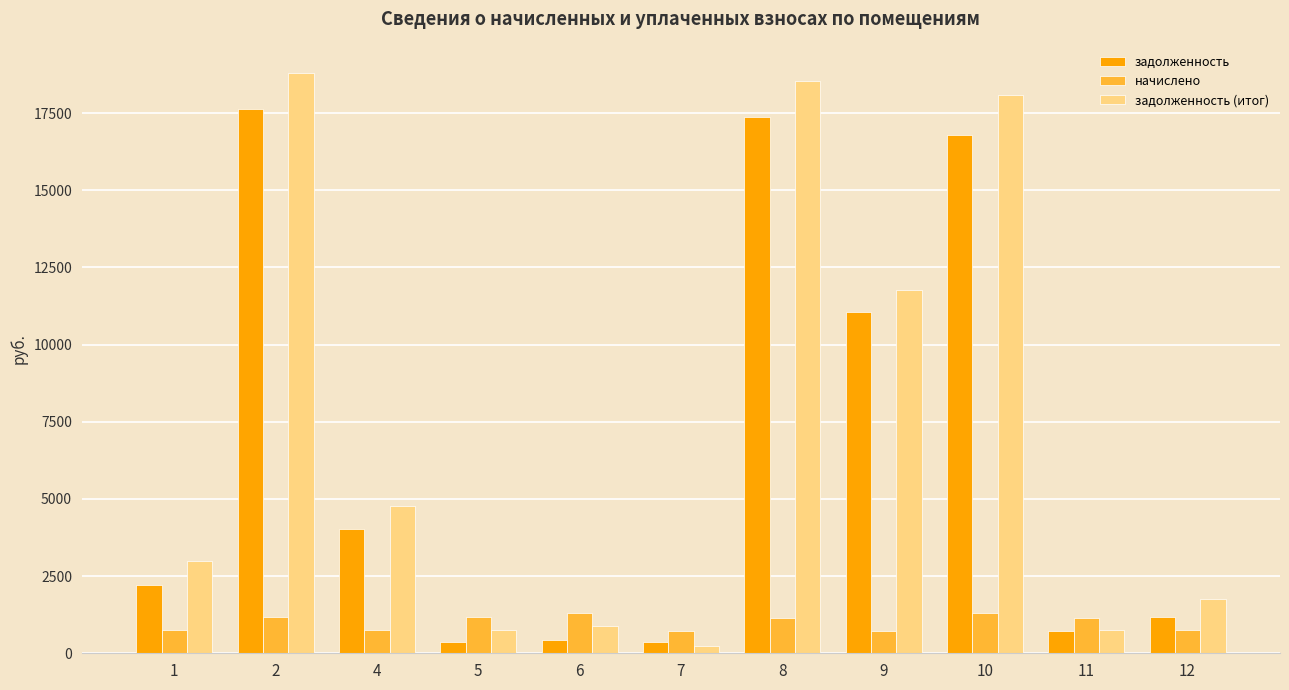

What is the value of the задолженность bar at the 9th from the left?

16792.3